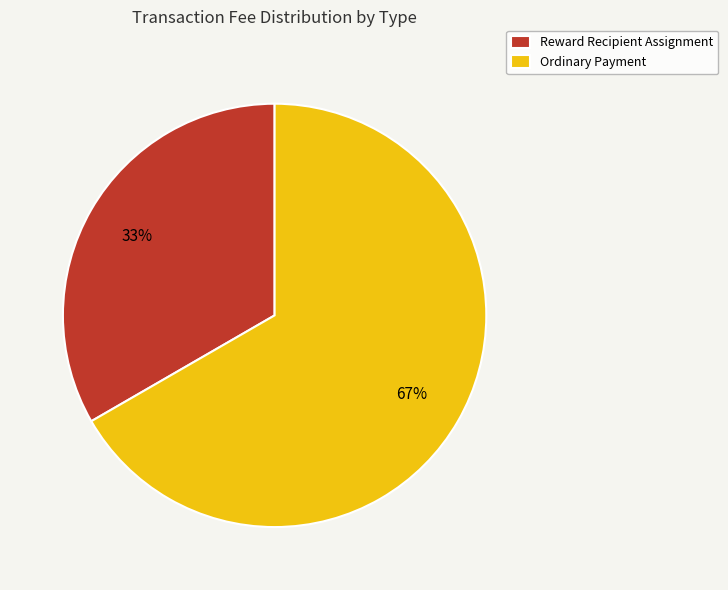

What is the smallest slice in the pie chart?

Reward Recipient Assignment